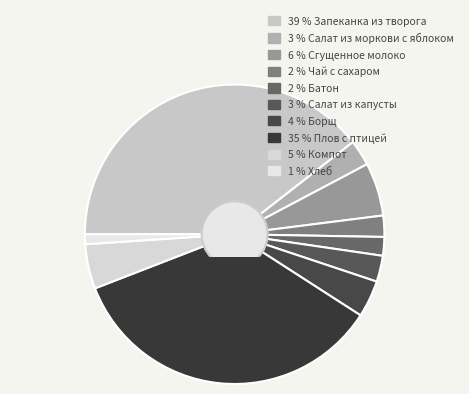

Count the number of slices in the pie.

10